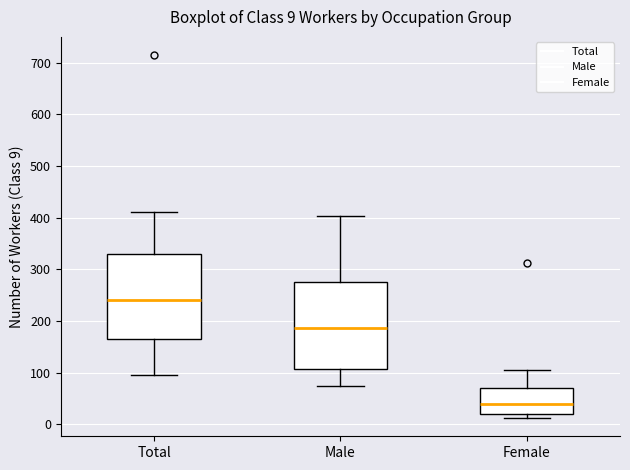

Which box has the highest median line?

Total